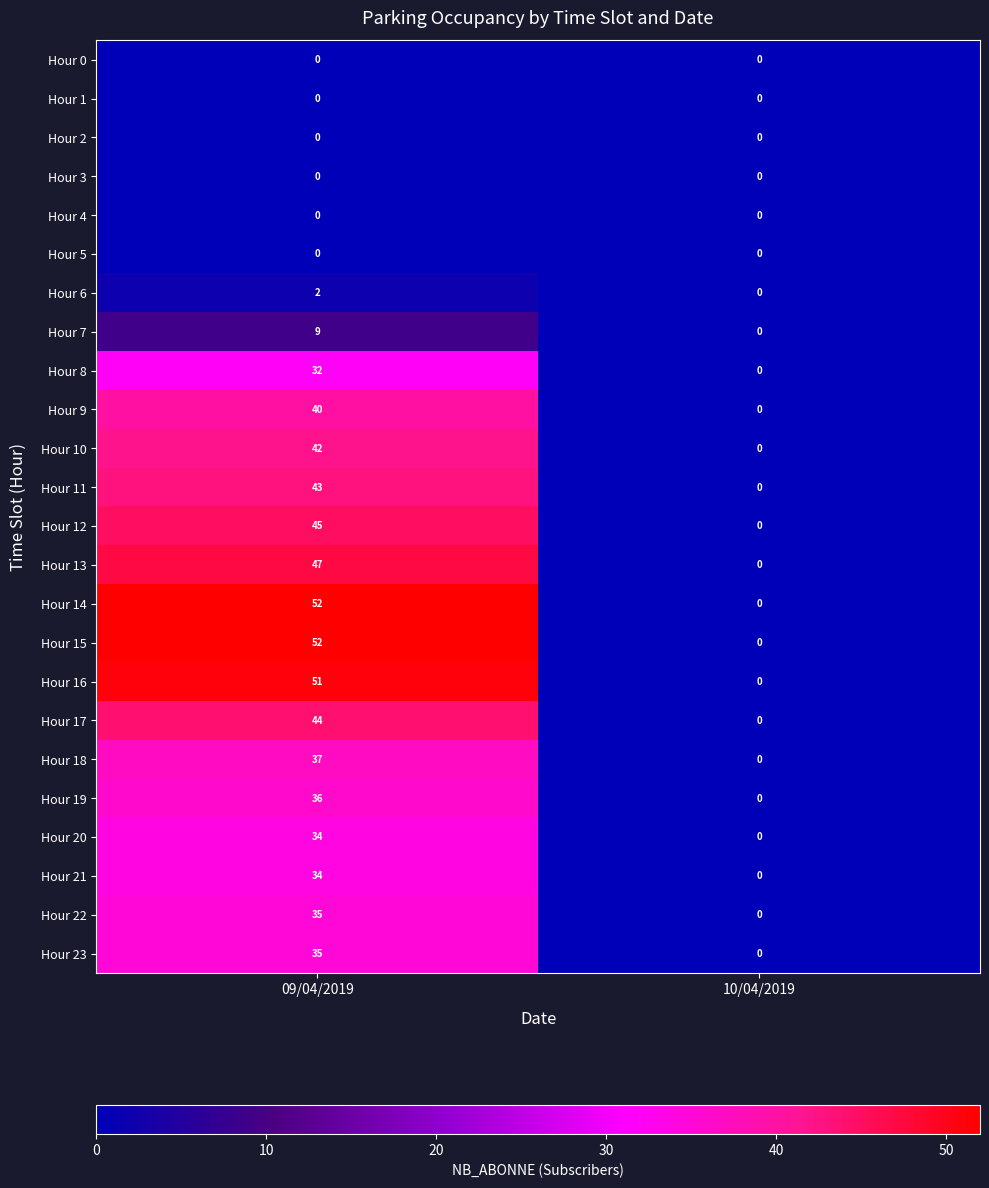

What is the difference between the maximum and minimum values in the Hour 8 series?

32